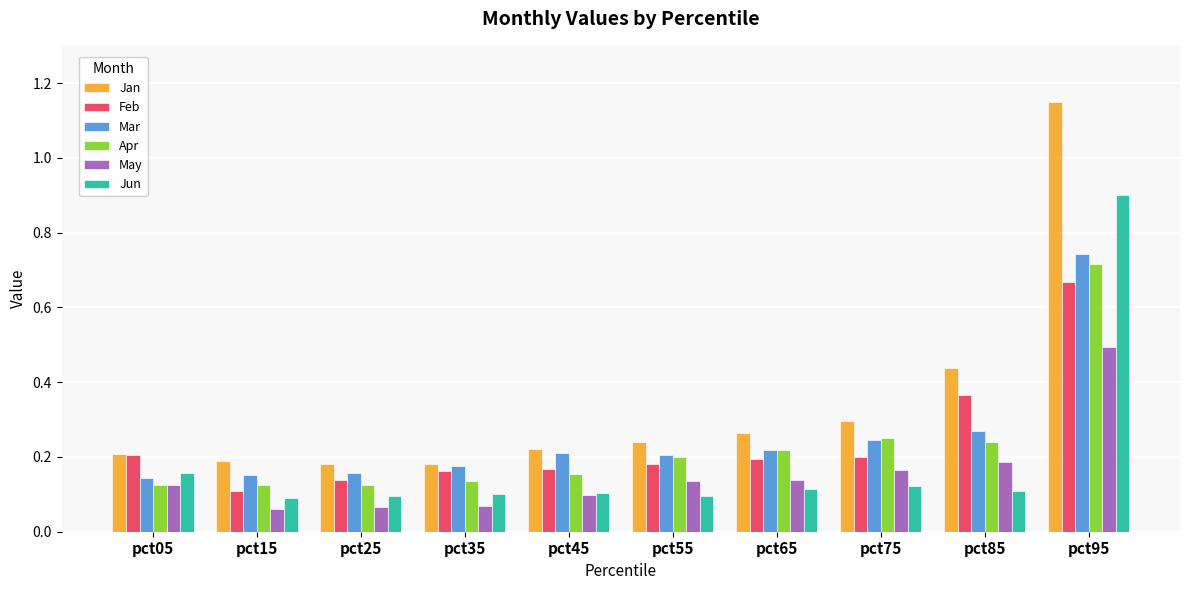

List the series in order of their peak value, highest first.

Jan, Jun, Mar, Apr, Feb, May